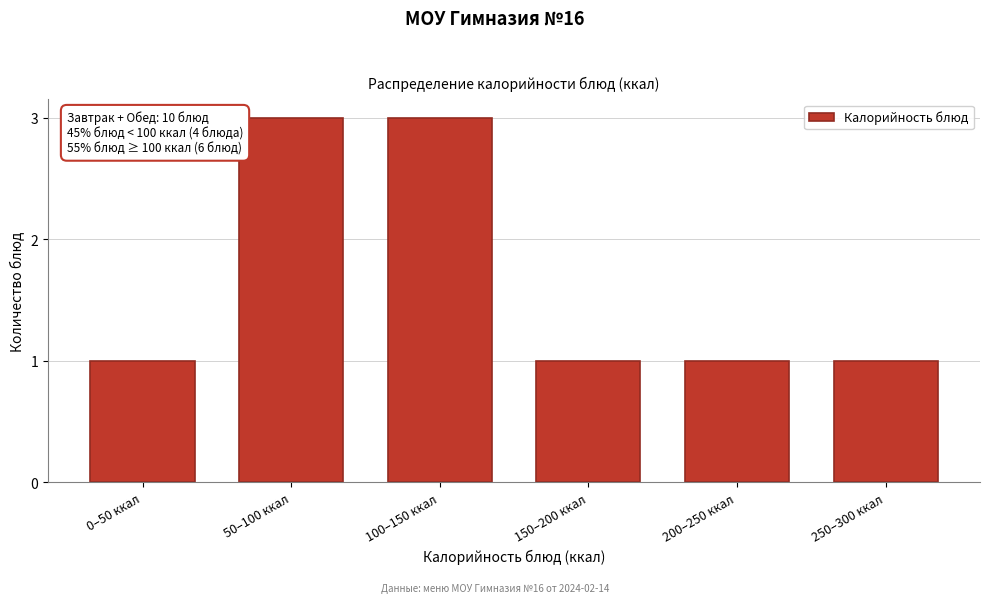

Reading left to right, what are all the values shown in this chart?

1	3	3	1	1	1